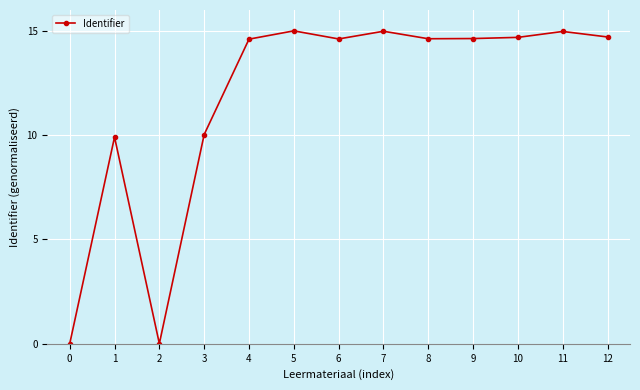

True or false: the data shows 14.7 at 10.

True